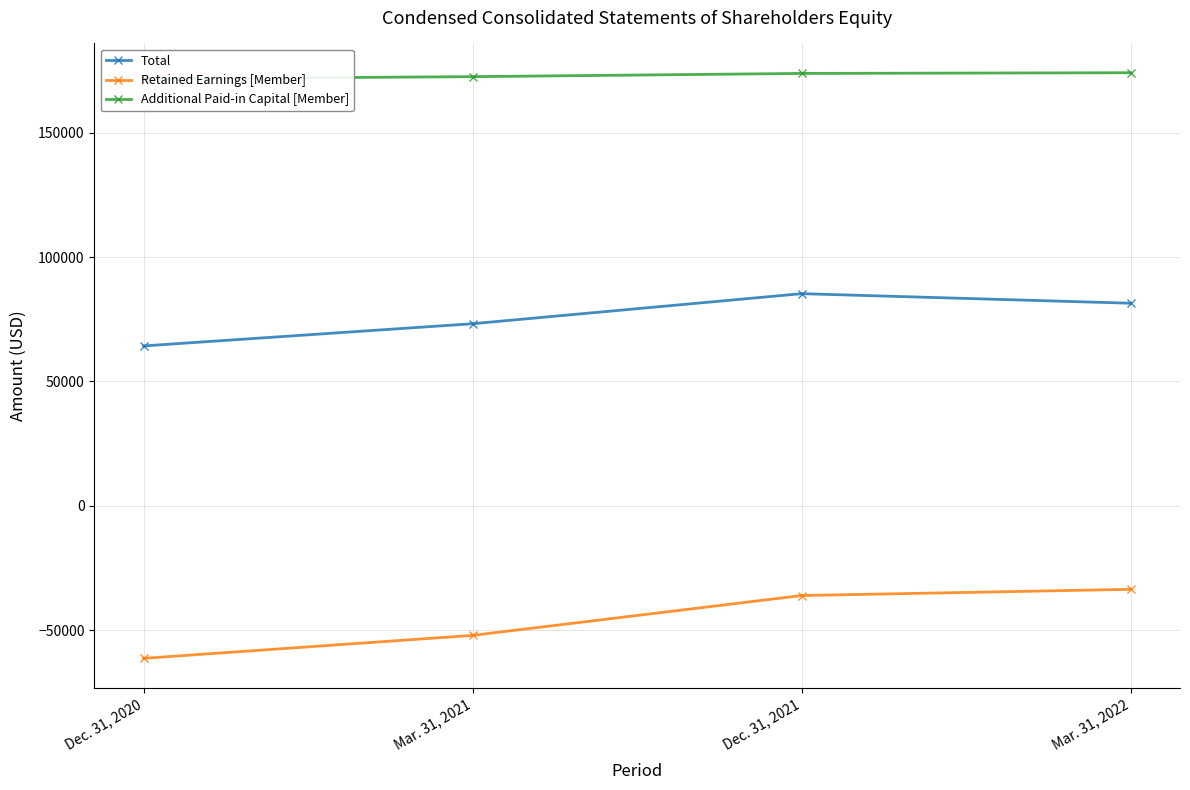

Which series has the widest spread of values?

Retained Earnings [Member]